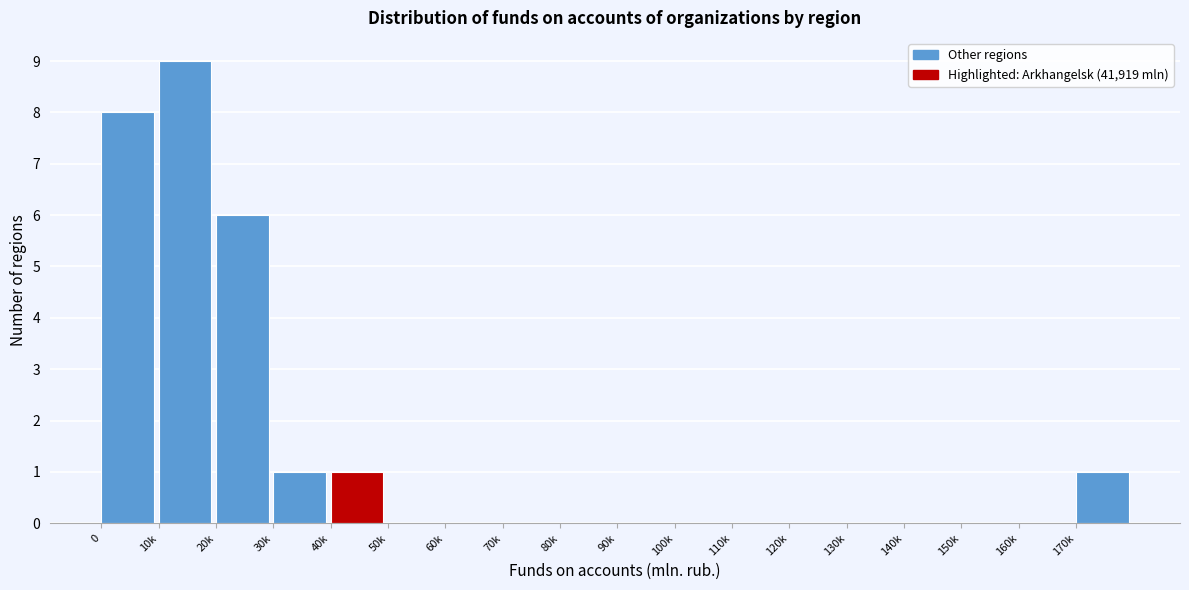

Reading left to right, what are all the values shown in this chart?

0=8	10k=9	20k=6	30k=1	40k=1	50k=0	60k=0	70k=0	80k=0	90k=0	100k=0	110k=0	120k=0	130k=0	140k=0	150k=0	160k=0	170k=1